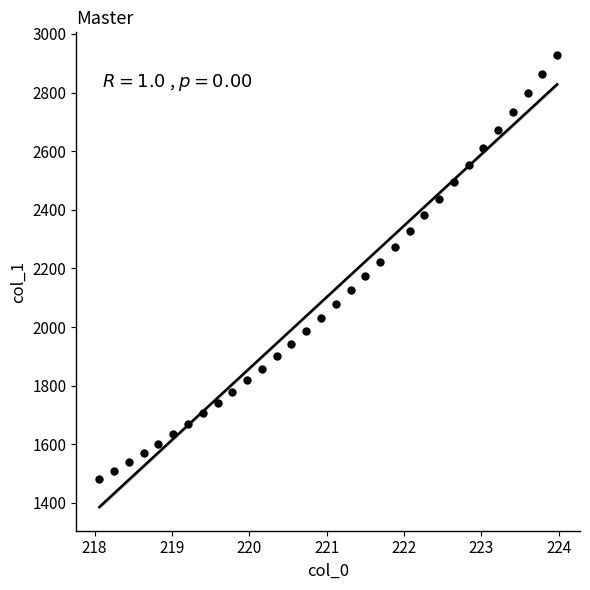

What is the range of X values (max minus min)?

5.9